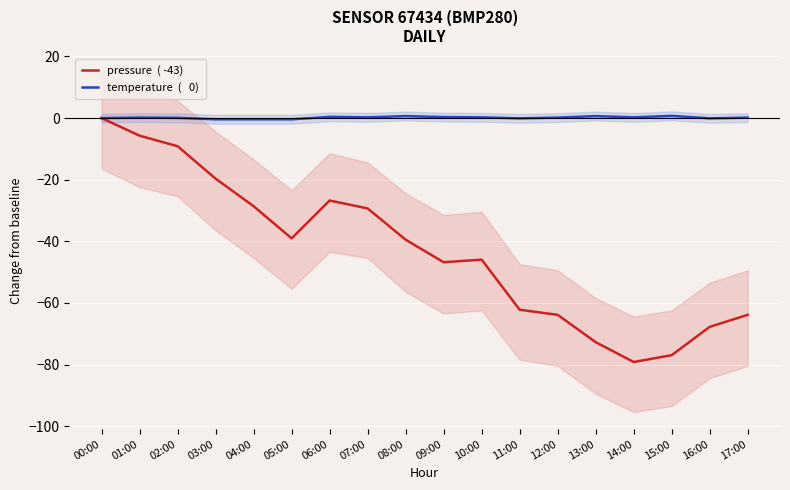

True or false: pressure  ( -43) and temperature  (   0) intersect in this chart.

False